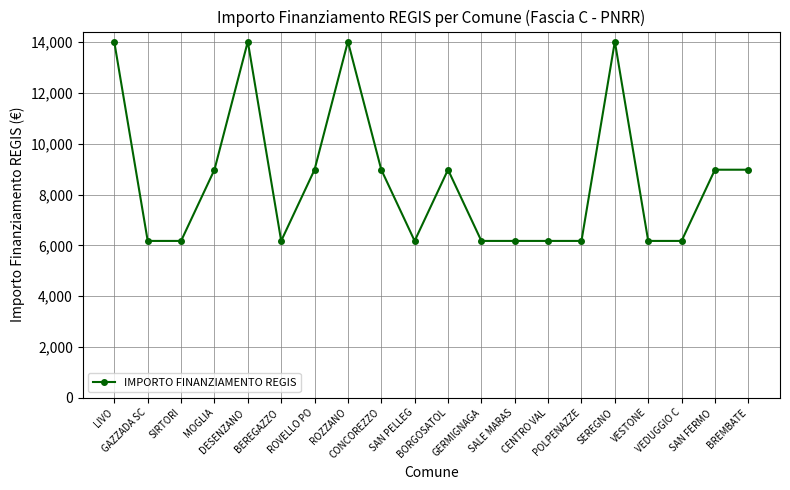

What is the label of the 6th point from the left?

BEREGAZZO 